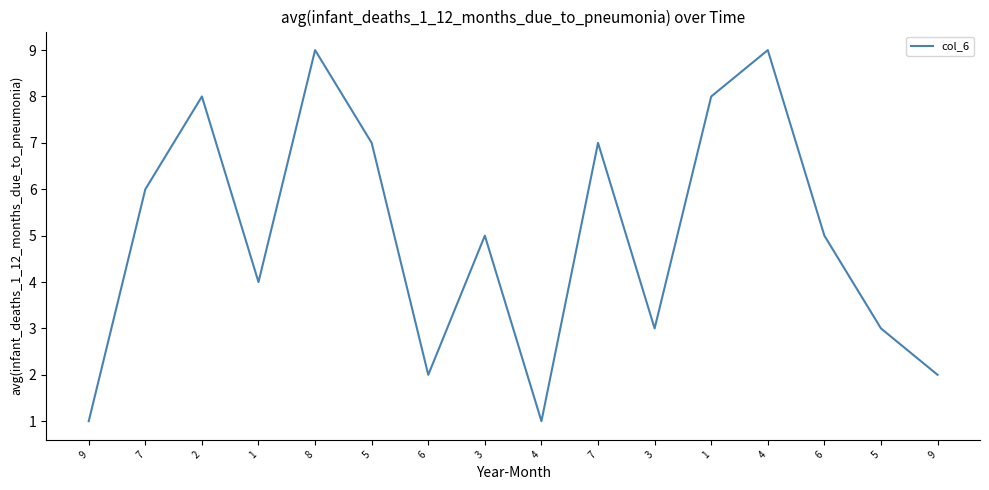

Count the number of categories in the chart.

16